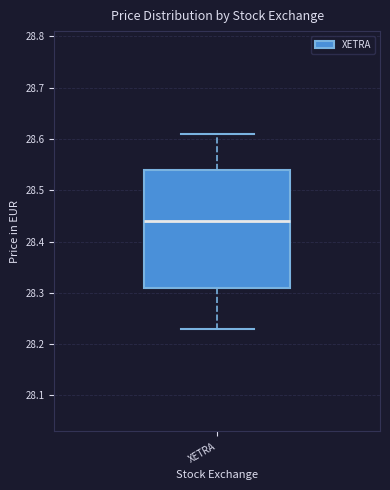

Transcribe this box plot: give where the median line is, the range the box spans, and where the two whiskers end, as read against the y-axis. The values are not printed on the chart, so give them approximately, as read against the axis.

median 28.44, box 28.31 to 28.54, whiskers 28.23 to 28.61